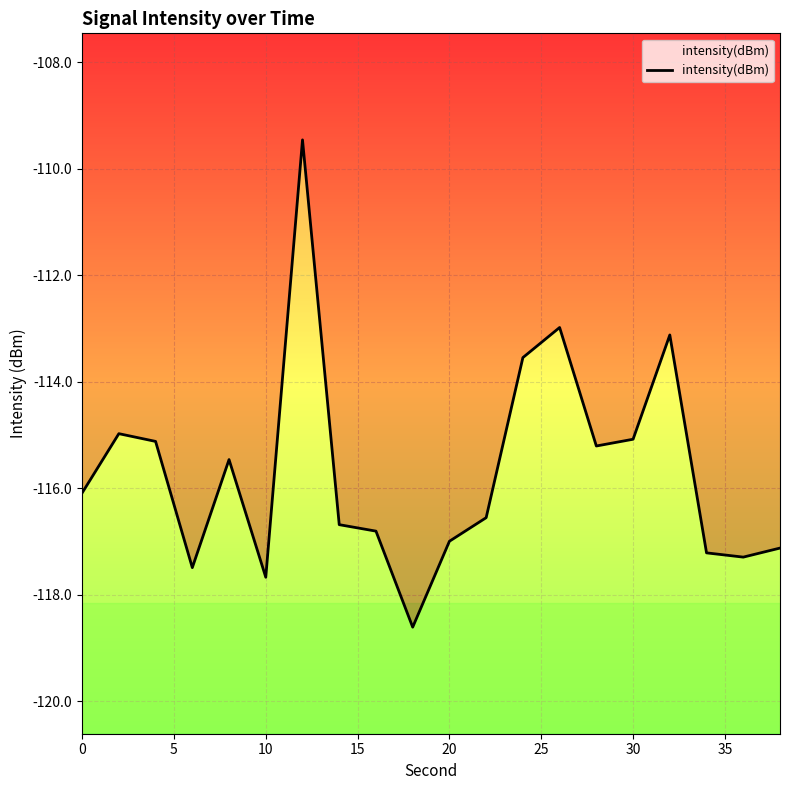

Reading left to right, list all the values displayed in this chart.

-116.1	-115.0	-115.1	-117.5	-115.5	-117.7	-109.5	-116.7	-116.8	-118.6	-117.0	-116.6	-113.5	-113.0	-115.2	-115.1	-113.1	-117.2	-117.3	-117.1